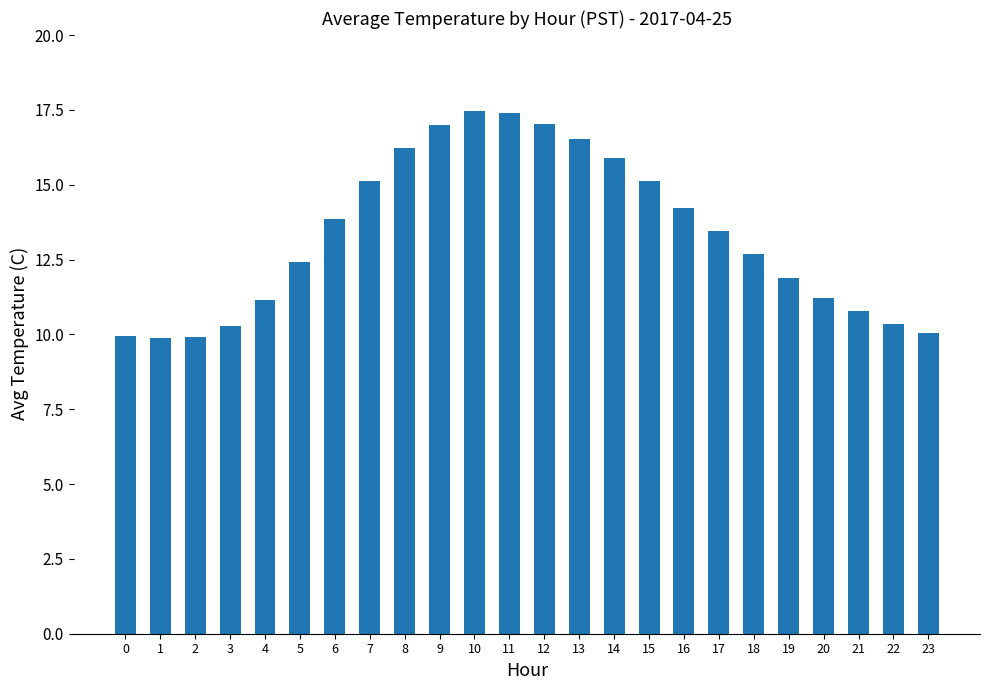

Is it true that the value at 17 is 7.9?

False